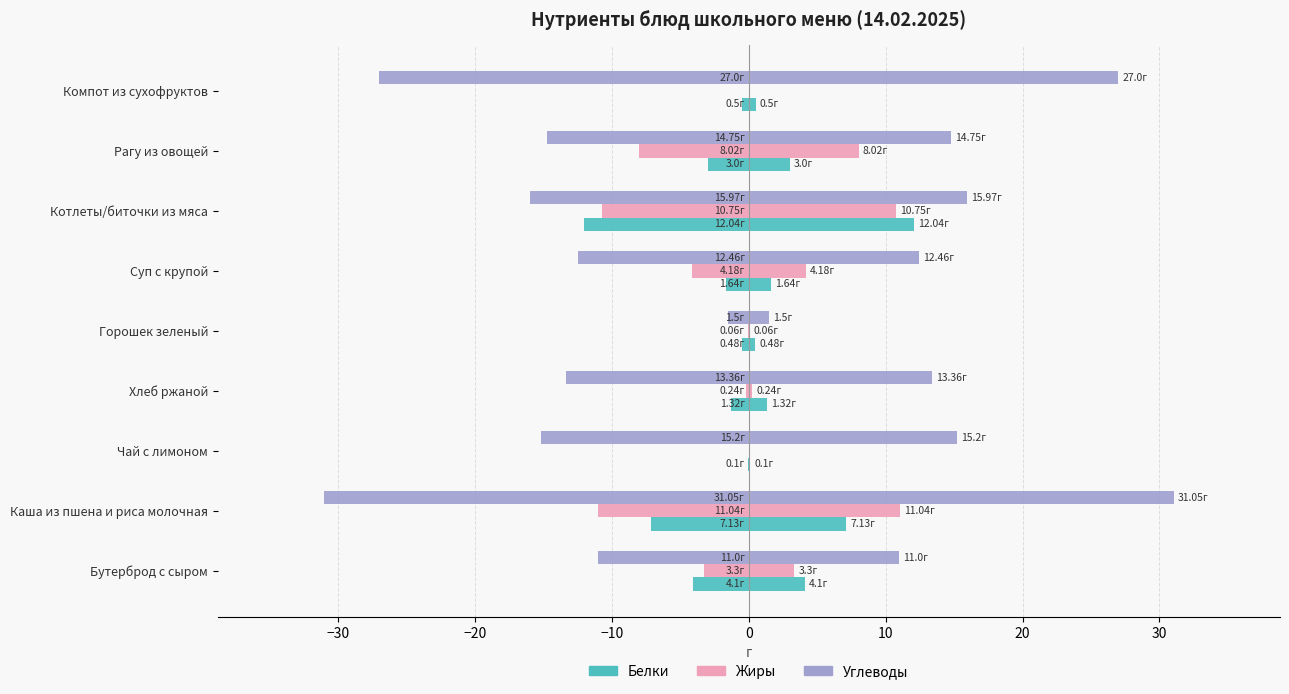

The Жиры series shows -0.8 at Бутерброд с сыром. True or false?

False